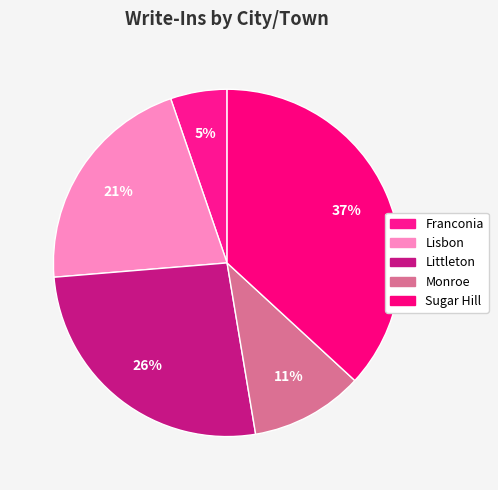

How many segments does this pie chart have?

5